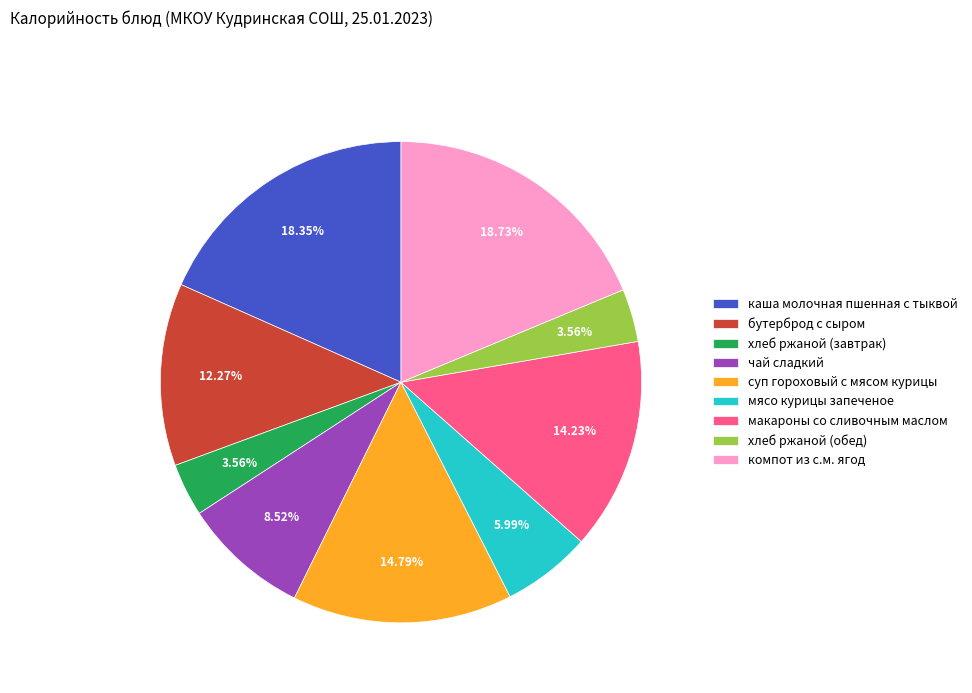

Is there any slice that represents more than half of the pie?

No